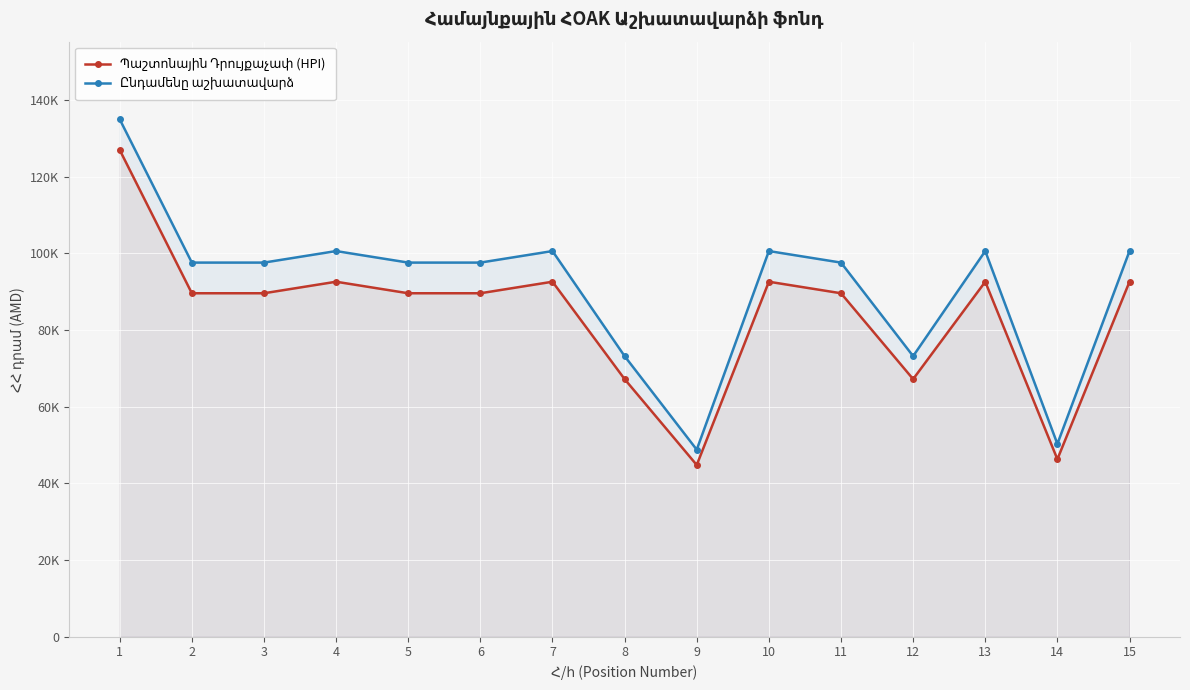

The Պաշտոնային Դրույքաչափ (HPI) series shows 211111 at 1. True or false?

False